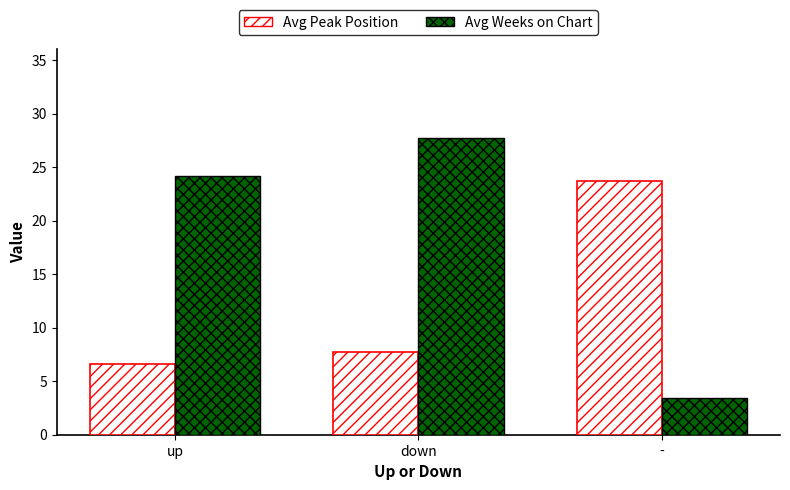

What is the difference between the Avg Weeks on Chart values at - and down?

24.3